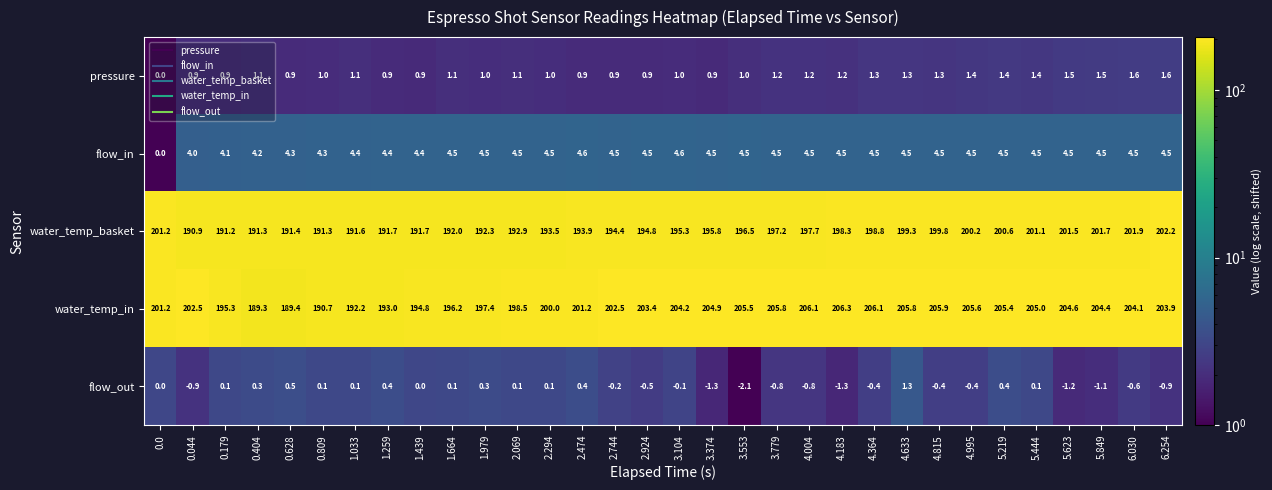

What is the difference between the highest and lowest values at 5.219?

205.0